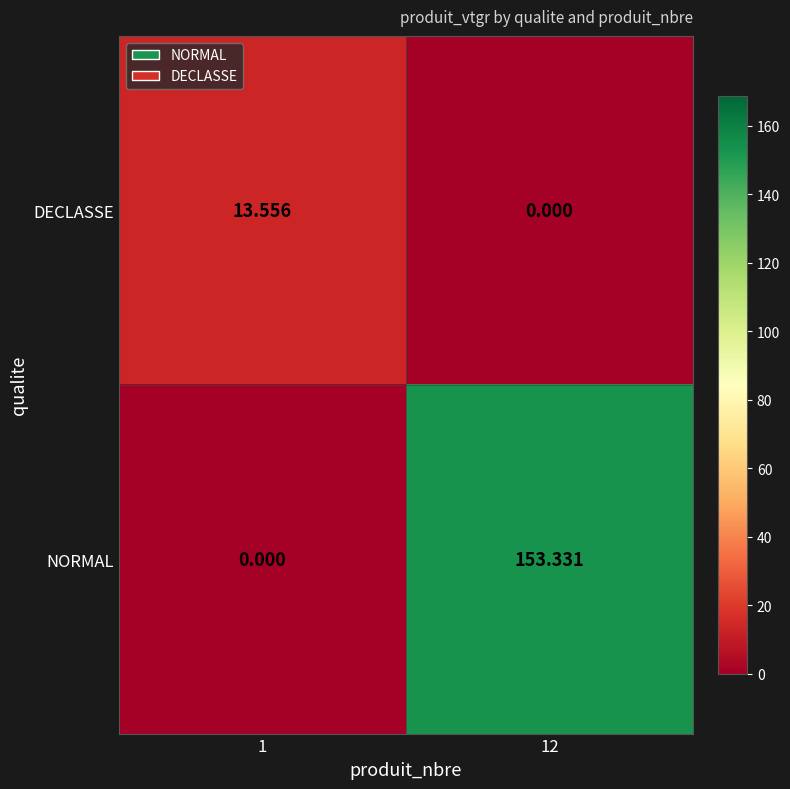

List the series in order of their overall mean, highest first.

NORMAL, DECLASSE